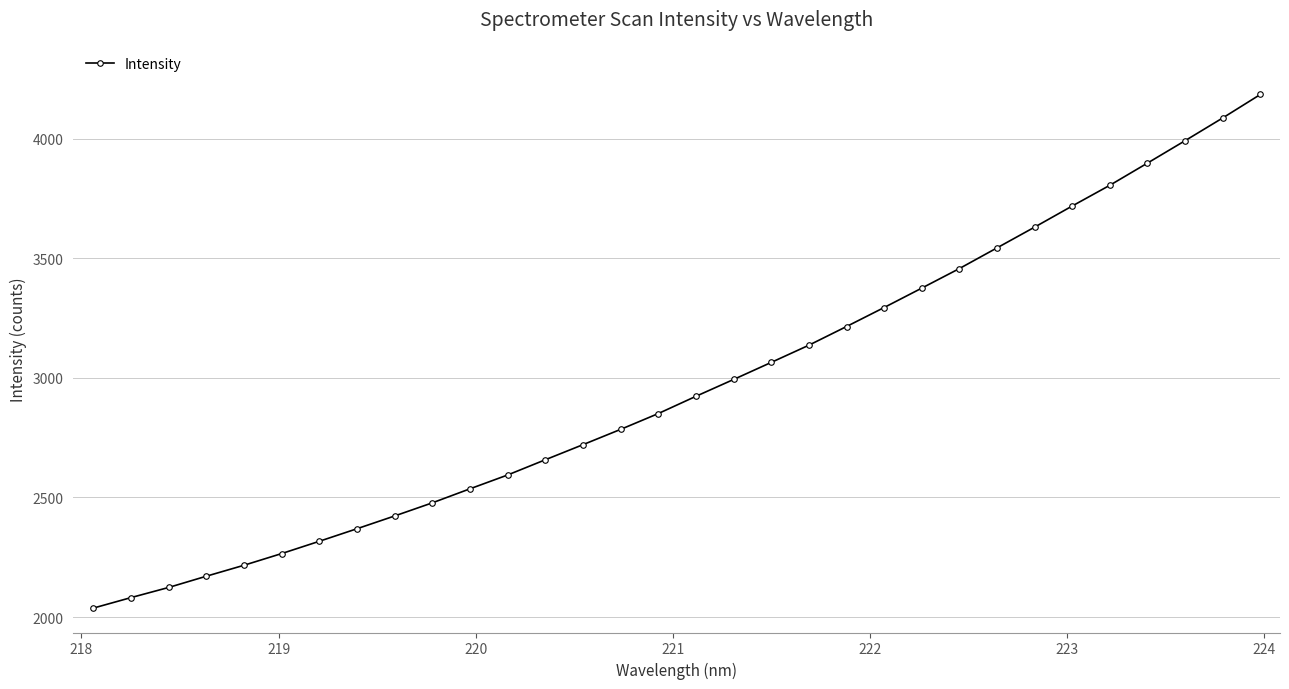

What is the value of the 17th point from the left?

2922.7